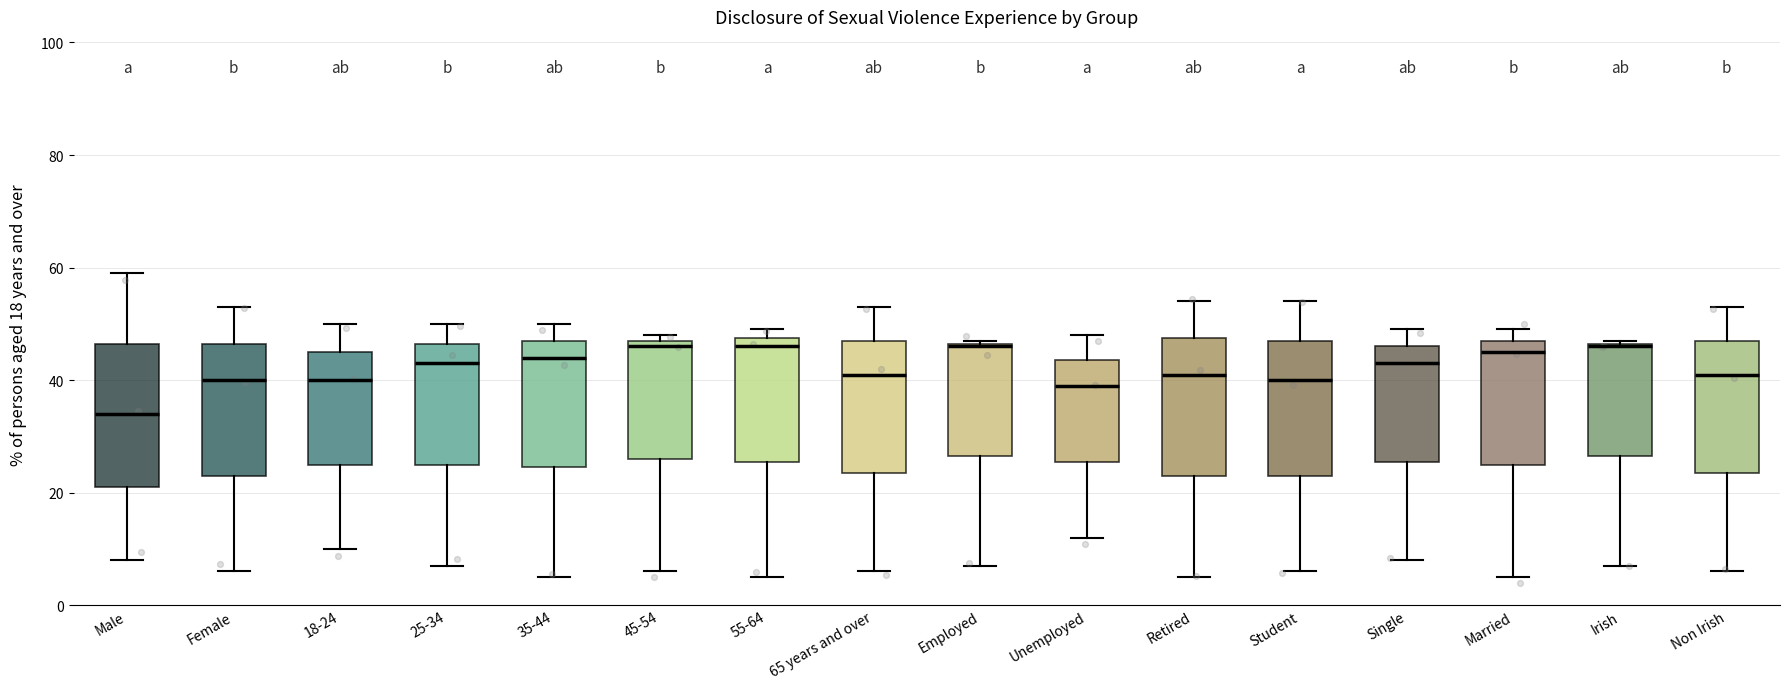

Reading left to right, read every box against the y-axis: the position of its median line, the range the box covers, and the ends of its whiskers. The values are not printed on the chart, so give them approximately, as read against the axis.

Male: median 34, box 22 to 46, whiskers 8 to 60
Female: median 40, box 24 to 46, whiskers 6 to 54
18-24: median 40, box 26 to 46, whiskers 10 to 50
25-34: median 44, box 26 to 46, whiskers 8 to 50
35-44: median 44, box 24 to 48, whiskers 6 to 50
45-54: median 46, box 26 to 48, whiskers 6 to 48 (just above the box's upper edge)
55-64: median 46, box 26 to 48, whiskers 6 to 50
65 years and over: median 42, box 24 to 48, whiskers 6 to 54
Employed: median 46, box 26 to 46, whiskers 8 to 48
Unemployed: median 40, box 26 to 44, whiskers 12 to 48
Retired: median 42, box 24 to 48, whiskers 6 to 54
Student: median 40, box 24 to 48, whiskers 6 to 54
Single: median 44, box 26 to 46, whiskers 8 to 50
Married: median 46, box 26 to 48, whiskers 6 to 50
Irish: median 46, box 26 to 46, whiskers 8 to 48
Non Irish: median 42, box 24 to 48, whiskers 6 to 54